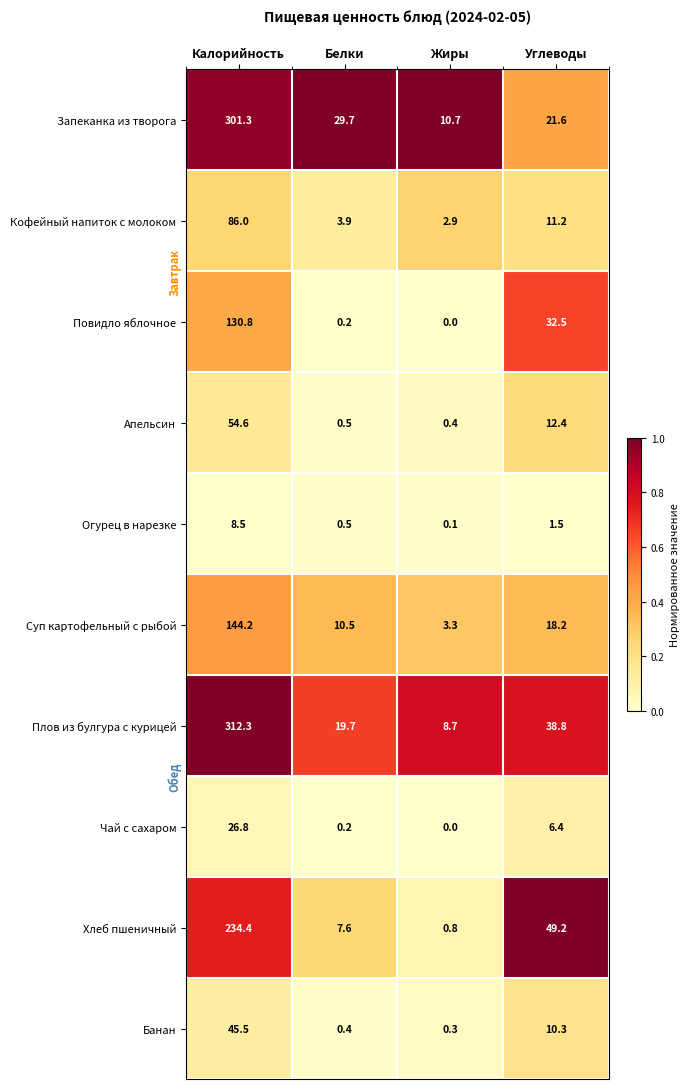

What is the approximate value of Плов из булгура с курицей at Калорийность?

312.3